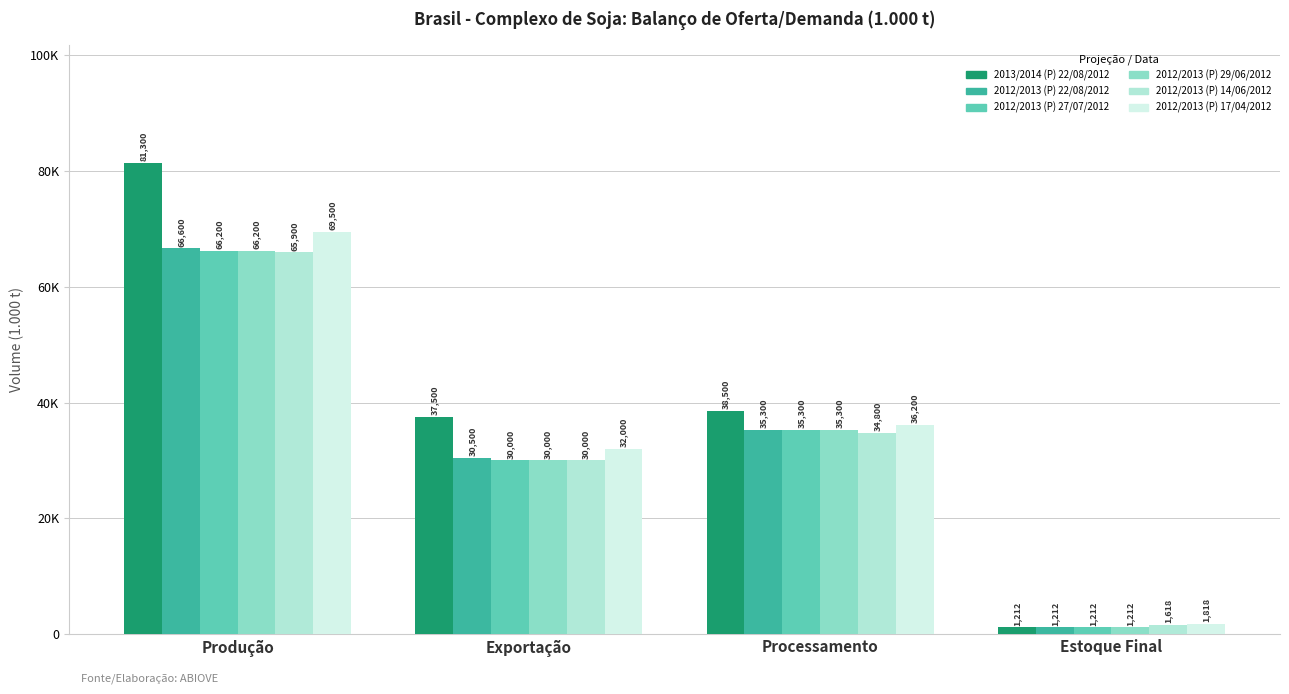

Does the chart contain stacked bars?

No